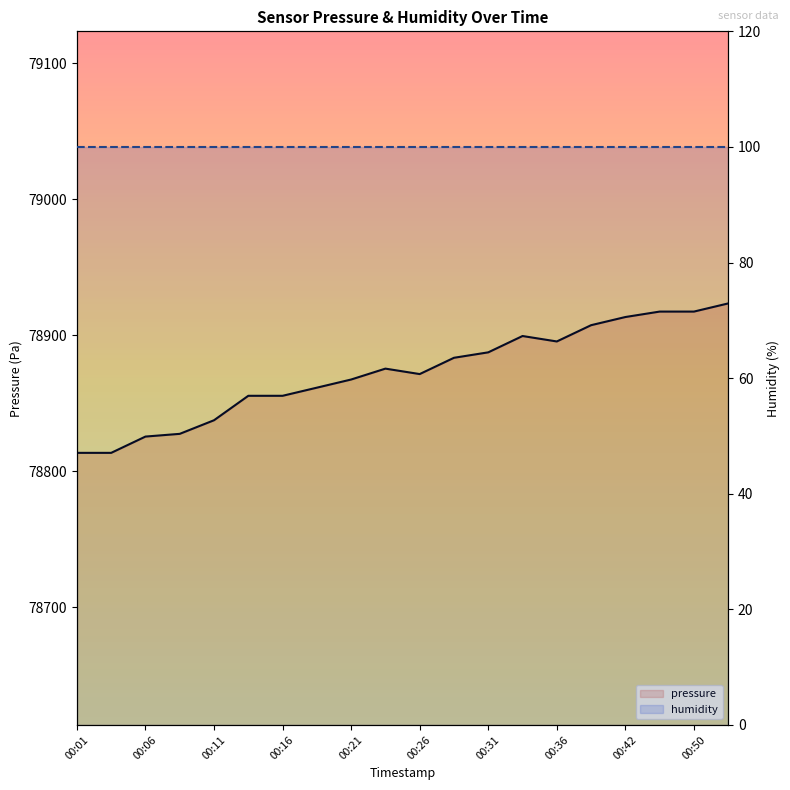

What are all the series names shown in the legend?

pressure, humidity